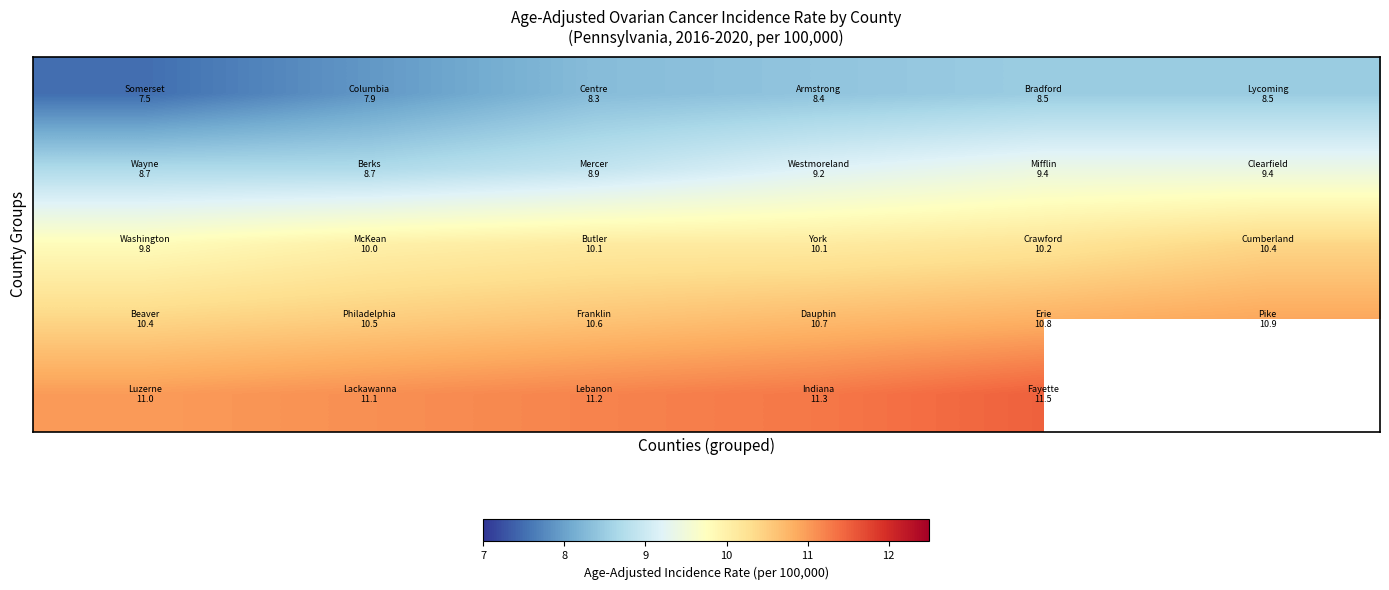

At how many categories does at least one series exceed 10?

6